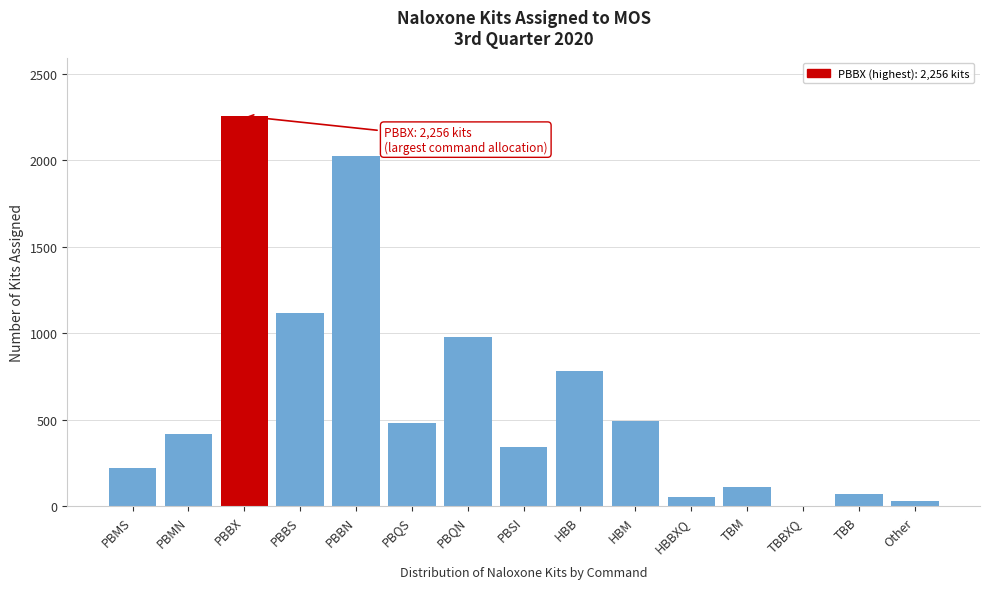

Reading left to right, list all the values displayed in this chart.

PBMS=220	PBMN=419	PBBX=2256	PBBS=1116	PBBN=2027	PBQS=482	PBQN=981	PBSI=340	HBB=780	HBM=494	HBBXQ=52	TBM=113	TBBXQ=0	TBB=69	Other=30